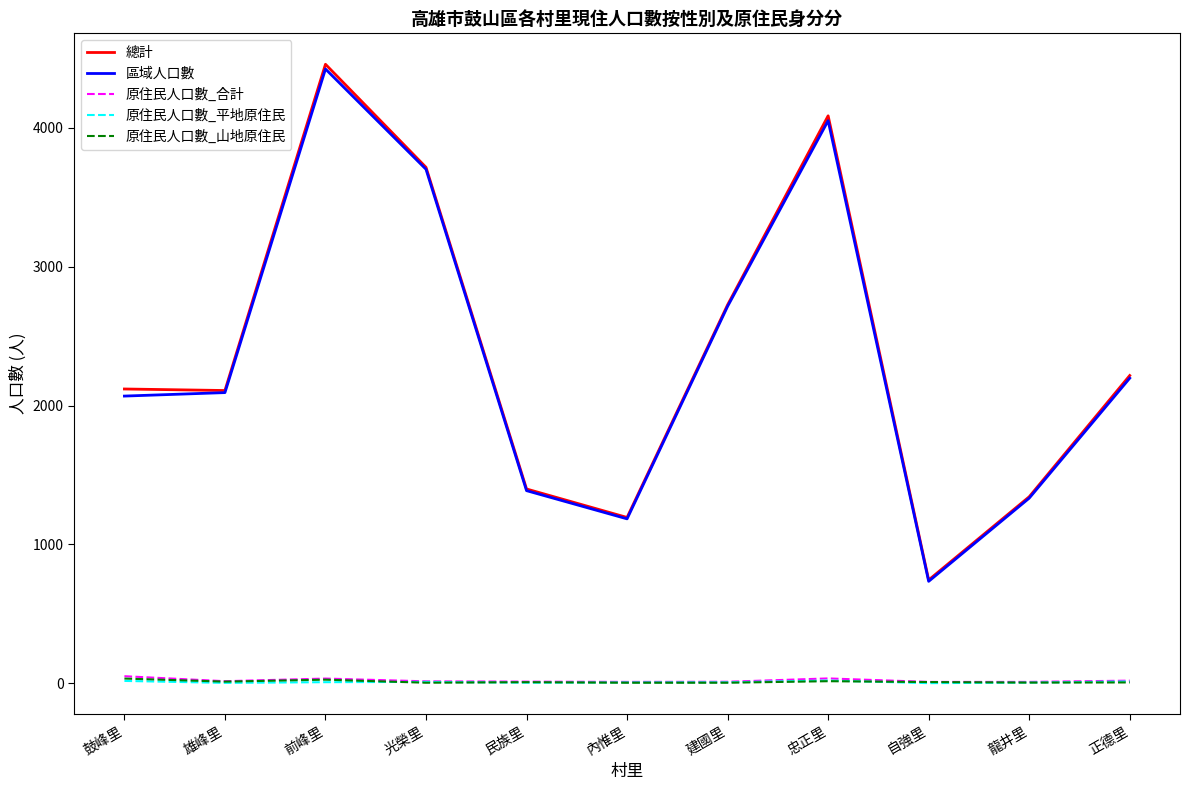

What is the maximum value shown in the chart?

4457